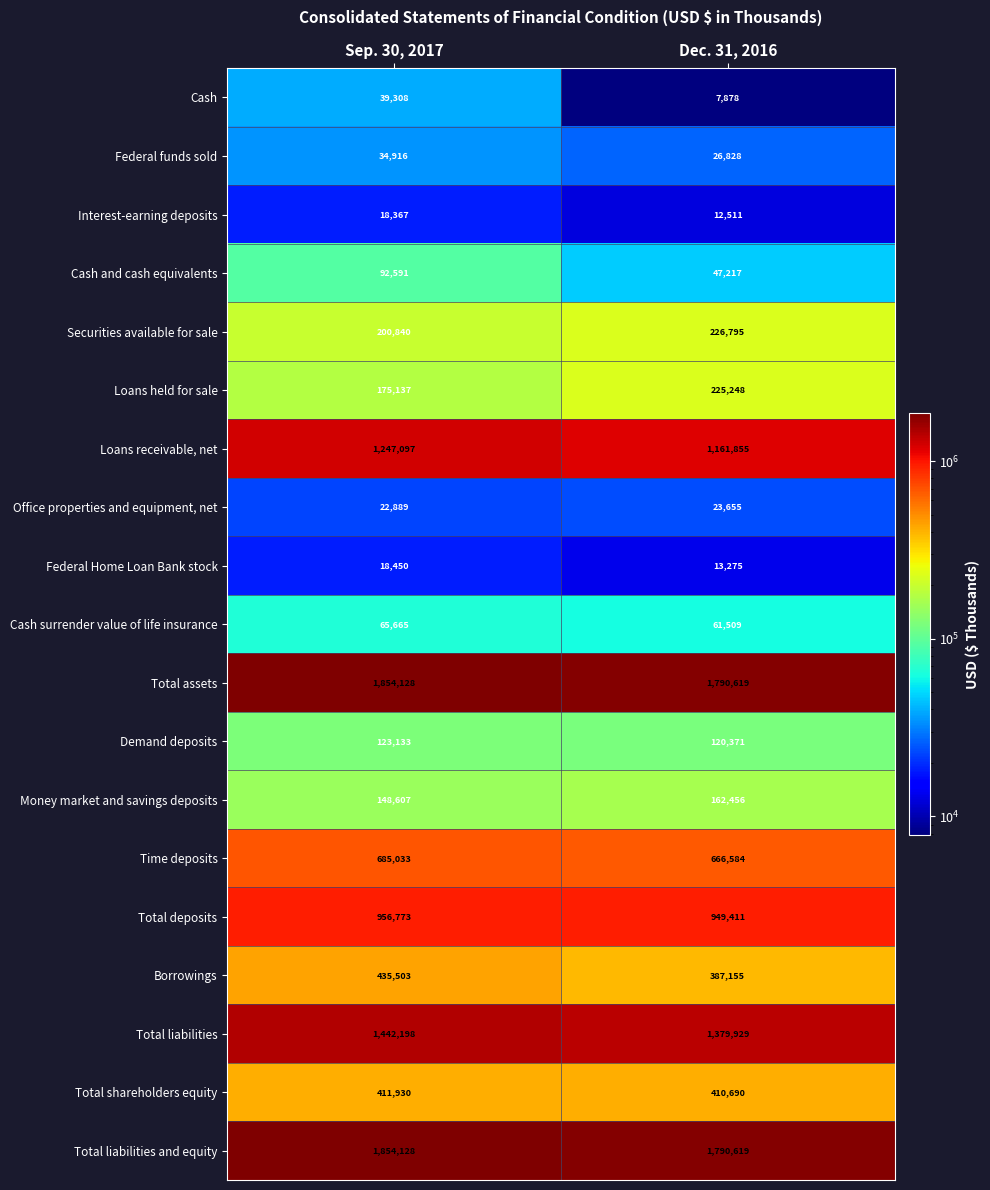

At which category does the chart reach its minimum across all series?

Dec. 31, 2016